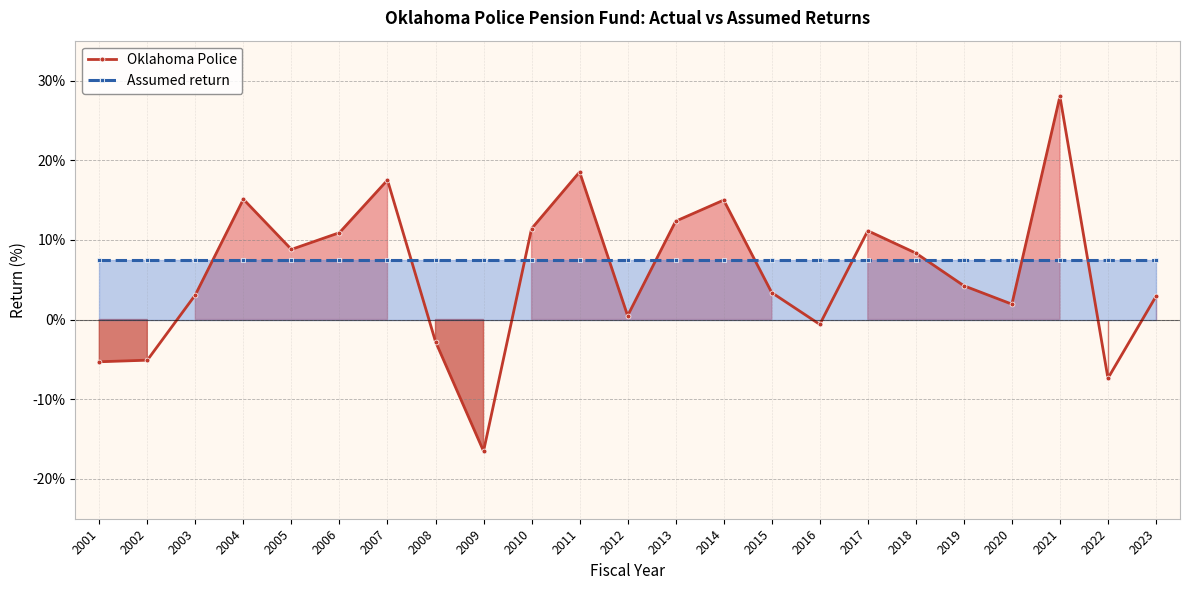

What is the difference between the maximum and minimum values in the Oklahoma Police series?

44.5